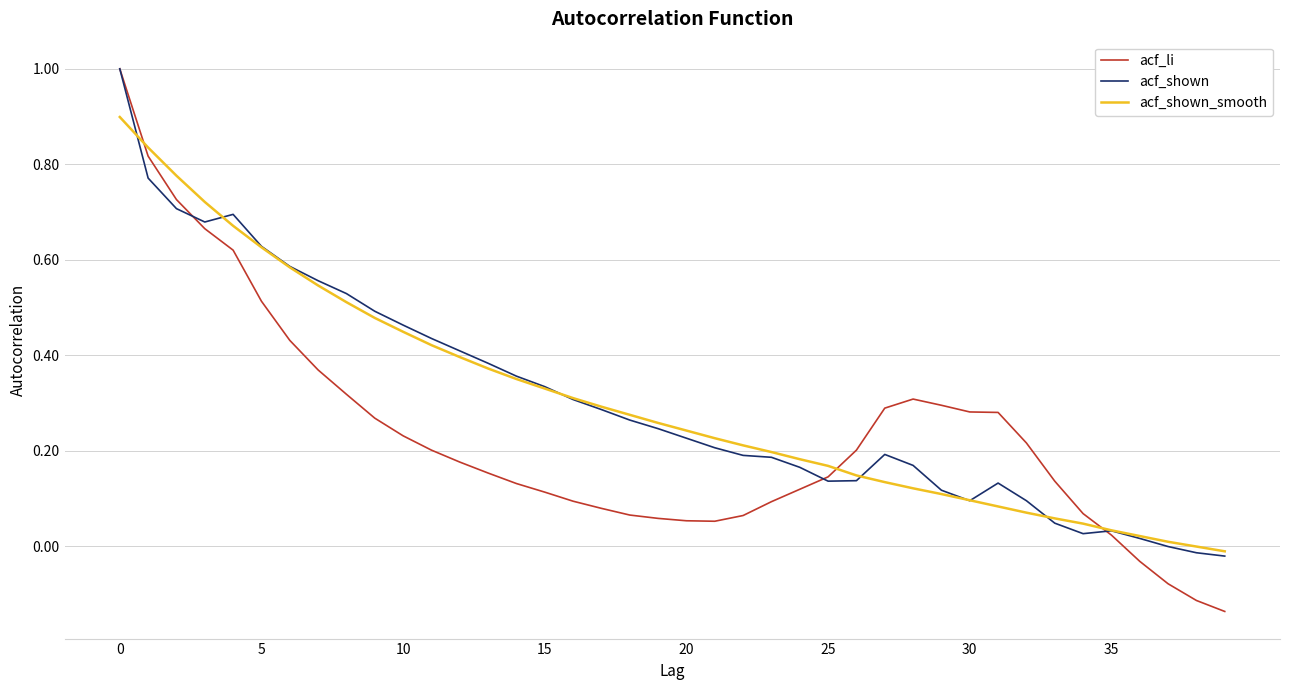

What is the maximum value for acf_li?

1.0